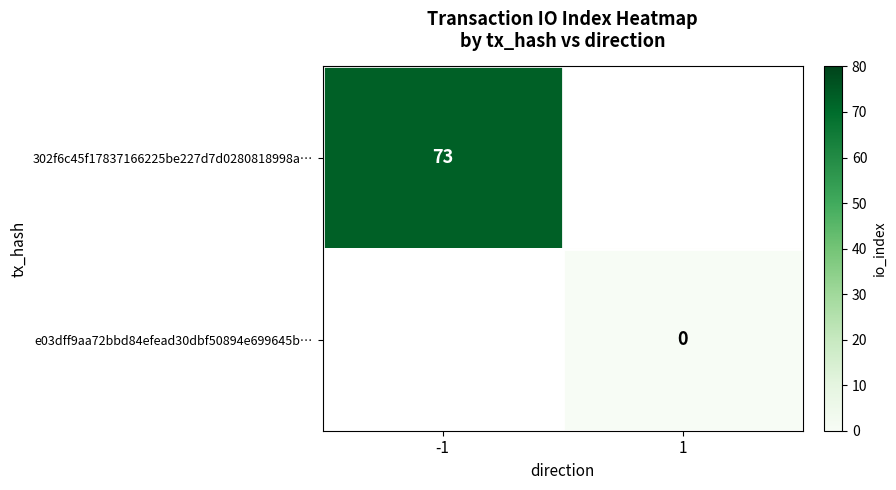

What is the greatest value displayed?

73.0